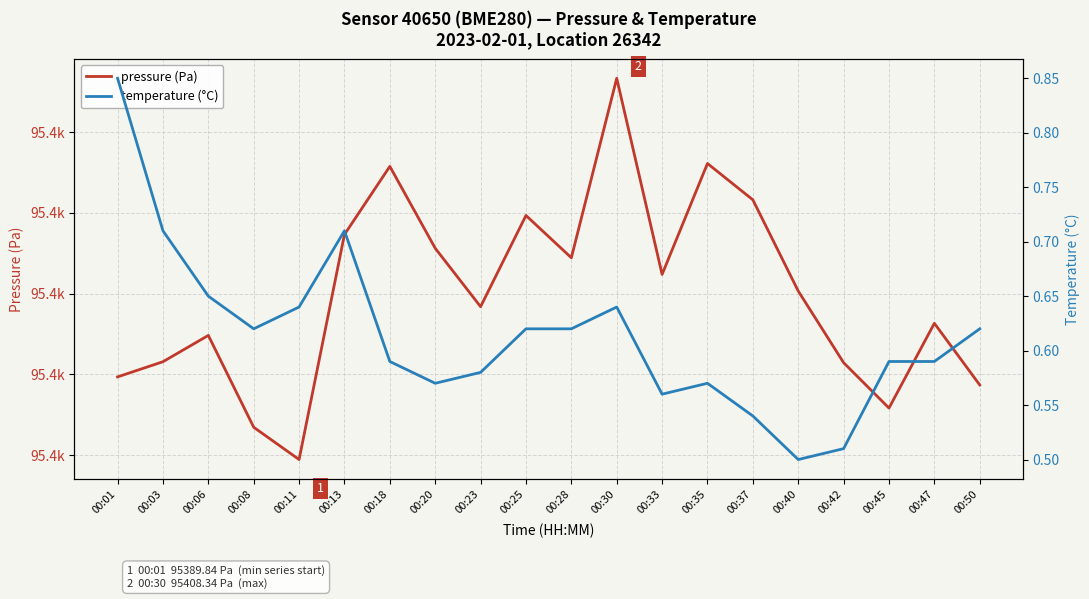

How many lines are shown in the chart?

2